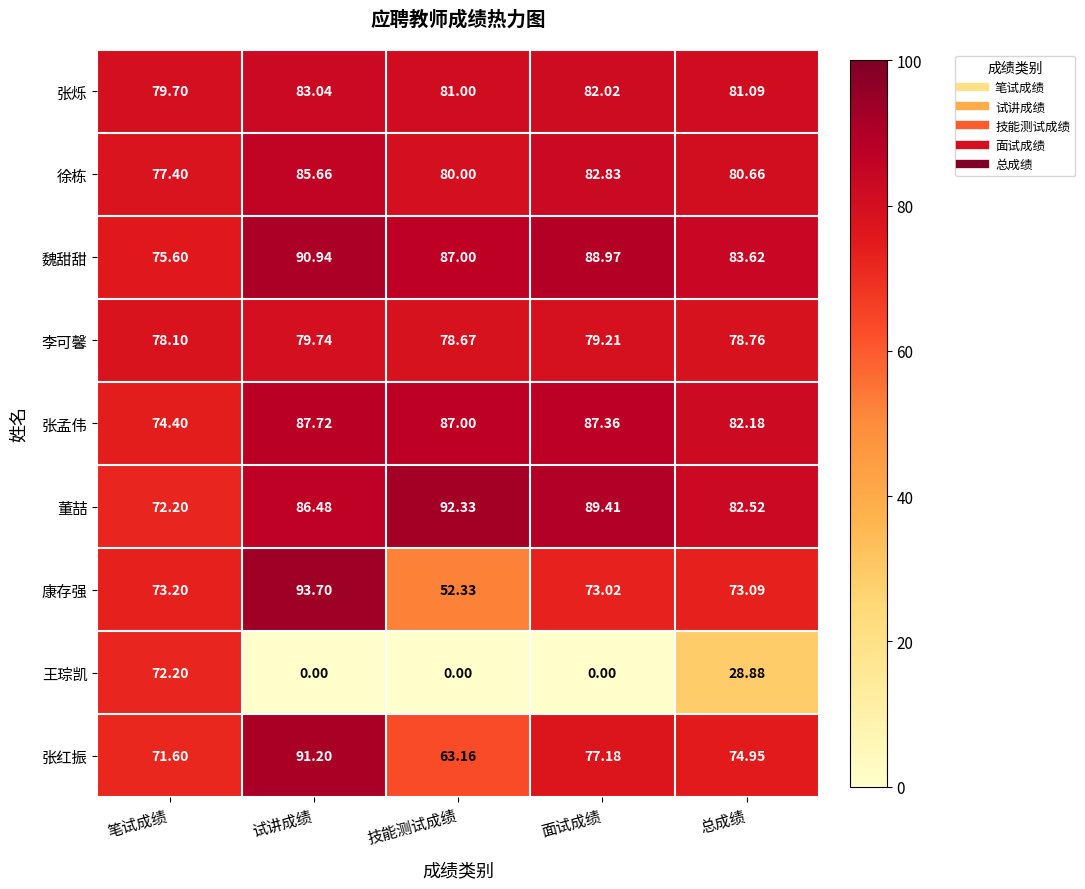

What is the total value across all series at 总成绩?

665.8